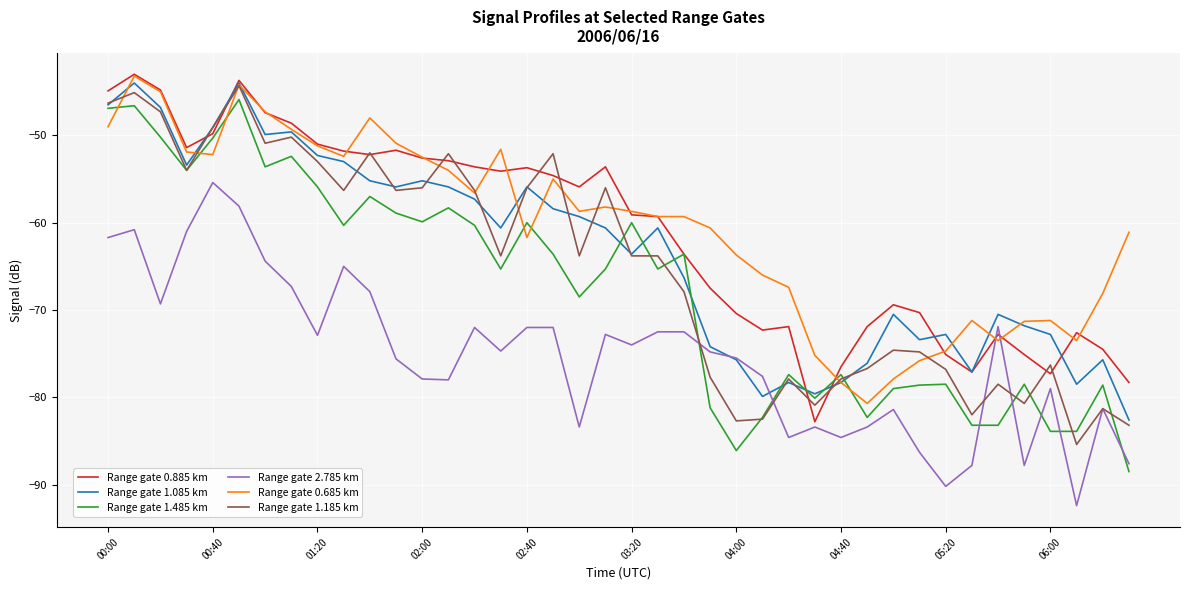

Which series has the largest total across all categories?

Range gate 0.685 km